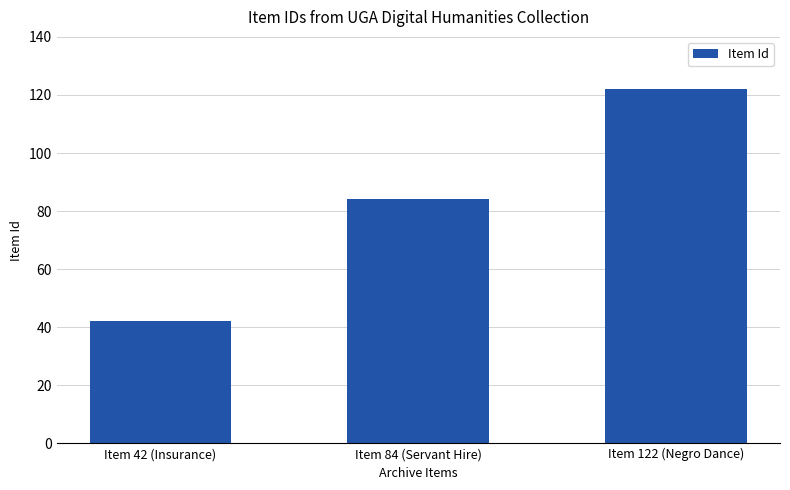

What is the value of the 3rd bar from the left?

122